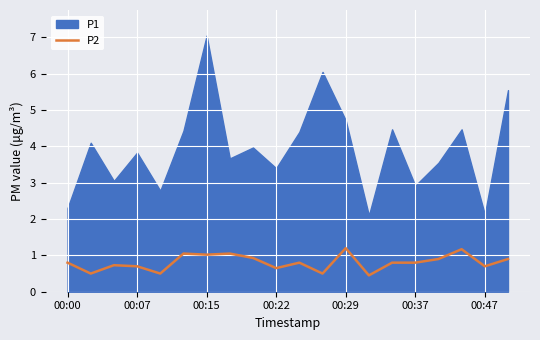

True or false: the data has more than 2 interior local peaks.

True